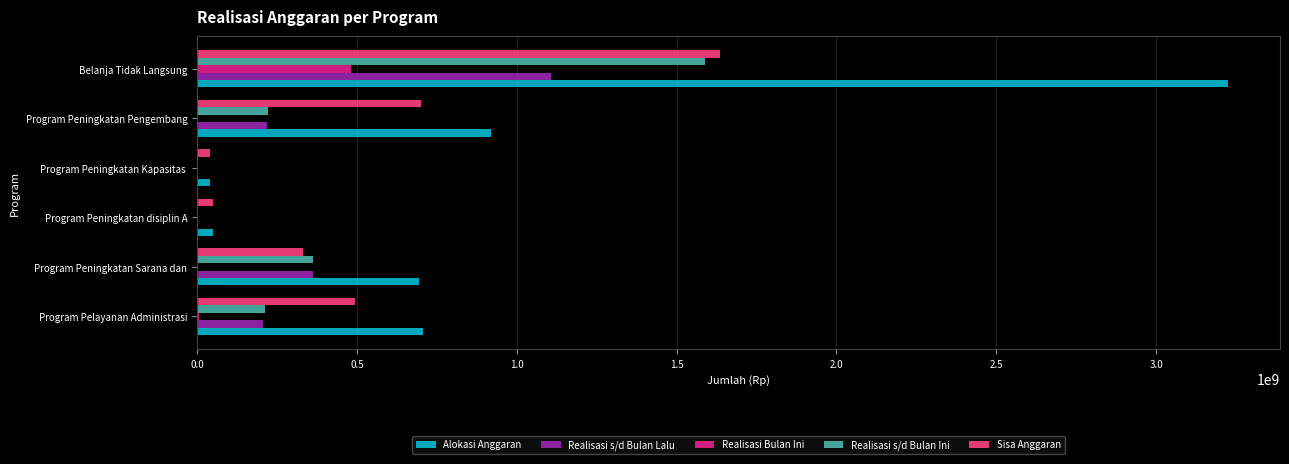

True or false: Realisasi s/d Bulan Ini has a value of 319934601 at Program Pelayanan Administrasi.

False